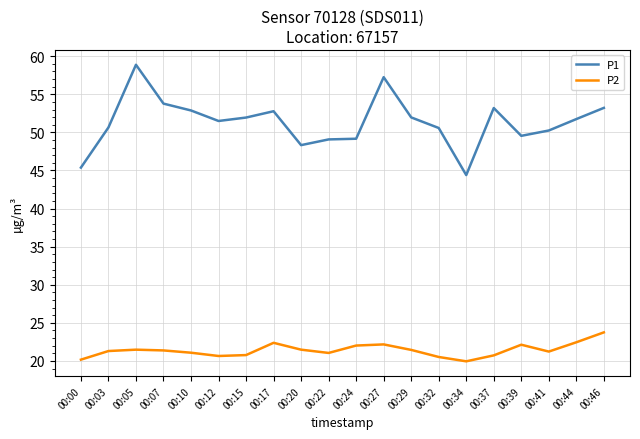

What is the sum of all P2 values?

428.1